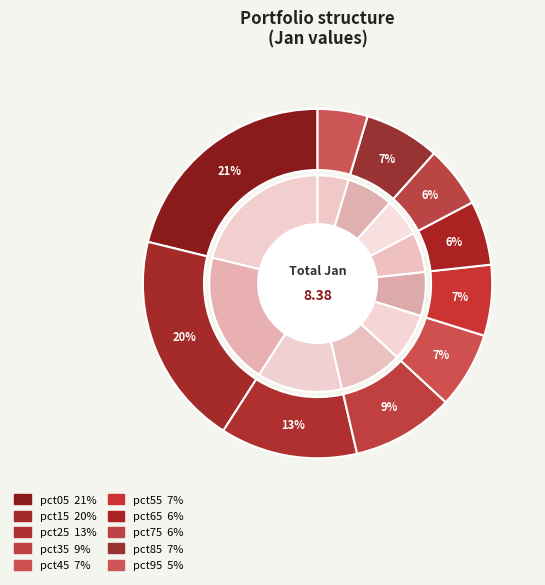

Is pct55 the majority of the pie?

No